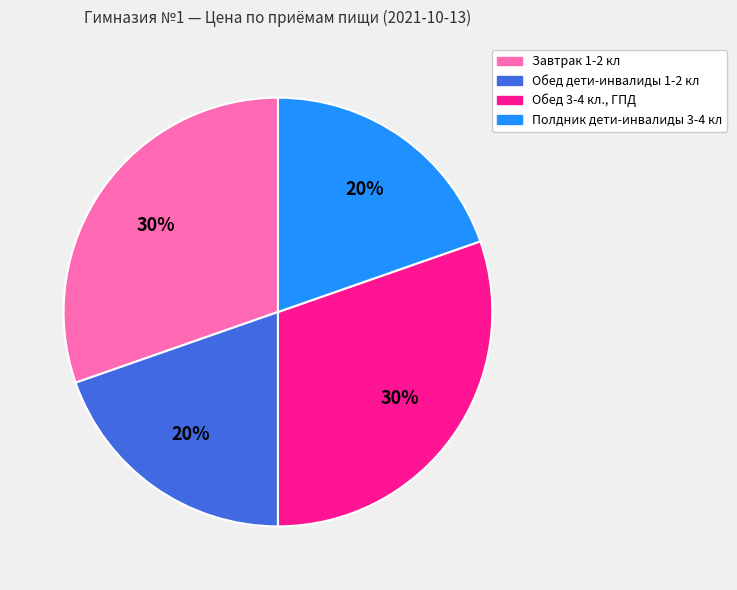

How many slices are in this pie chart?

4